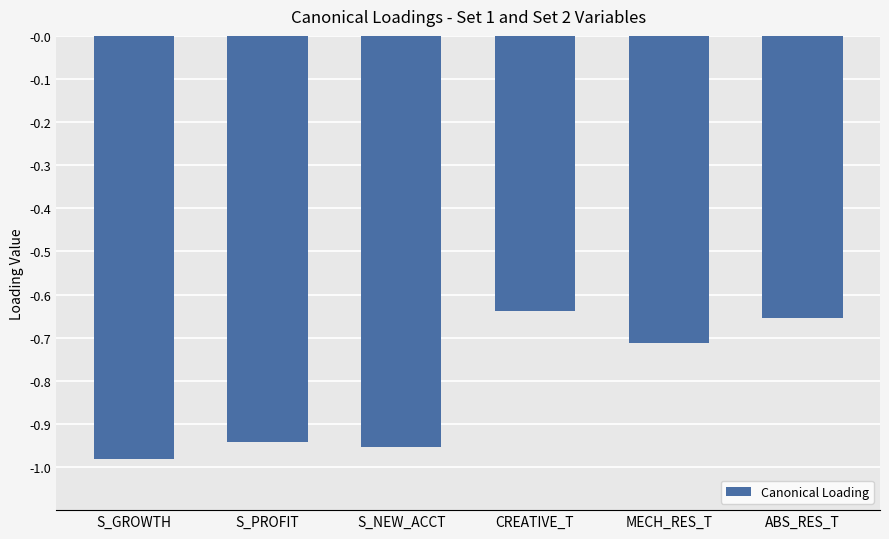

Are the bars horizontal?

No